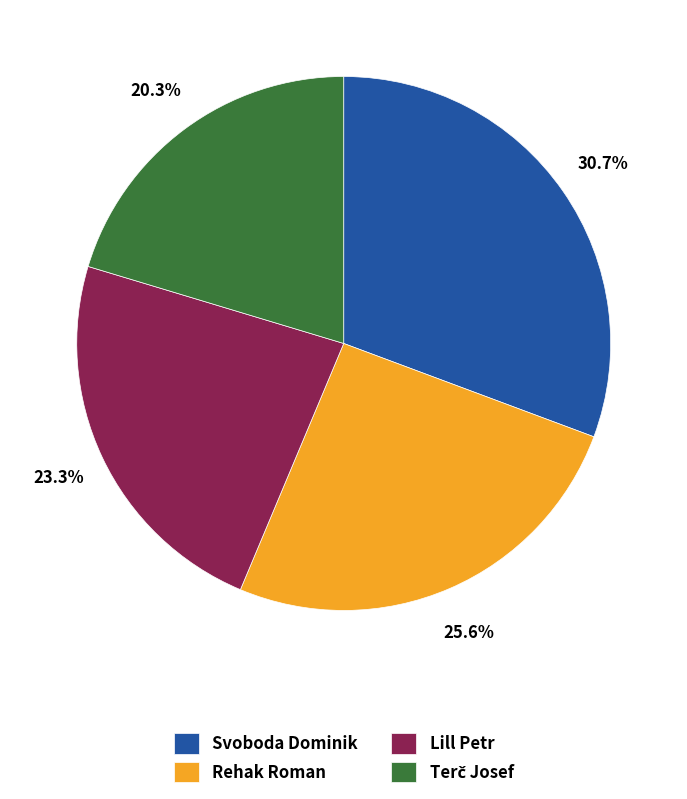

How many slices are in this pie chart?

4